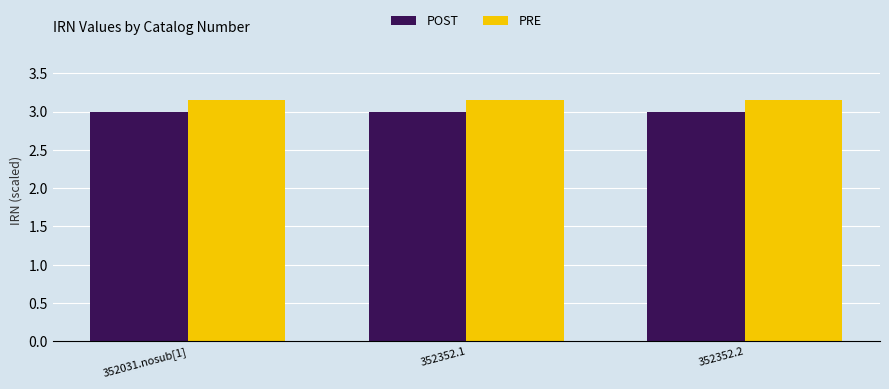

The value of POST at 352352.1 is 1.7. True or false?

False